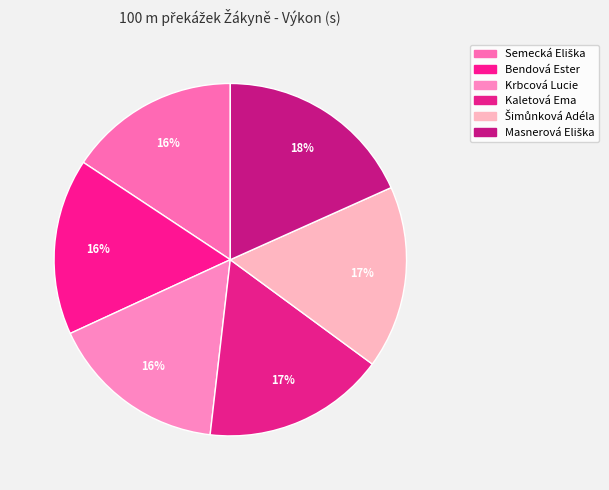

Combined, what portion of the pie is Bendová Ester and Šimůnková Adéla?

33.0%